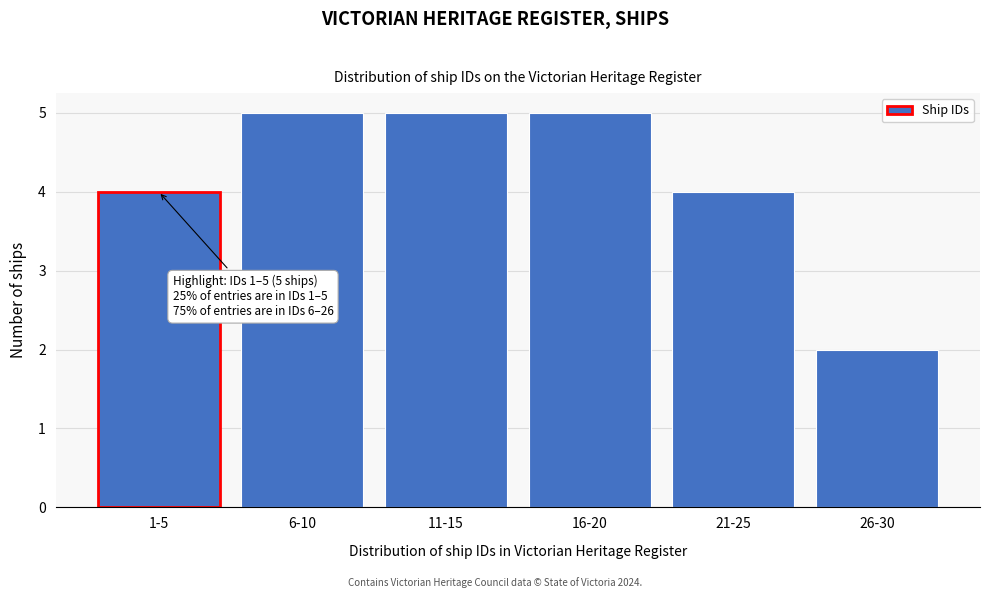

Reading left to right, transcribe all the data shown in this chart.

4	5	5	5	4	2